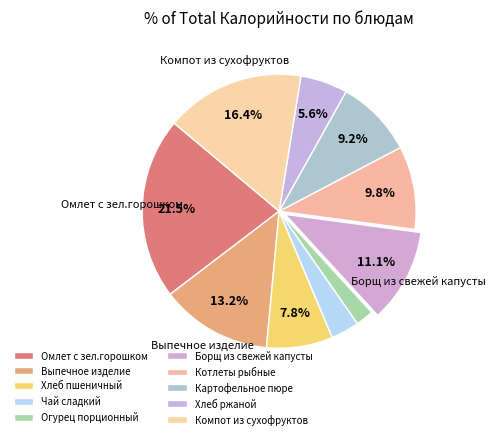

To the nearest percent, what portion does Чай сладкий represent?

3%